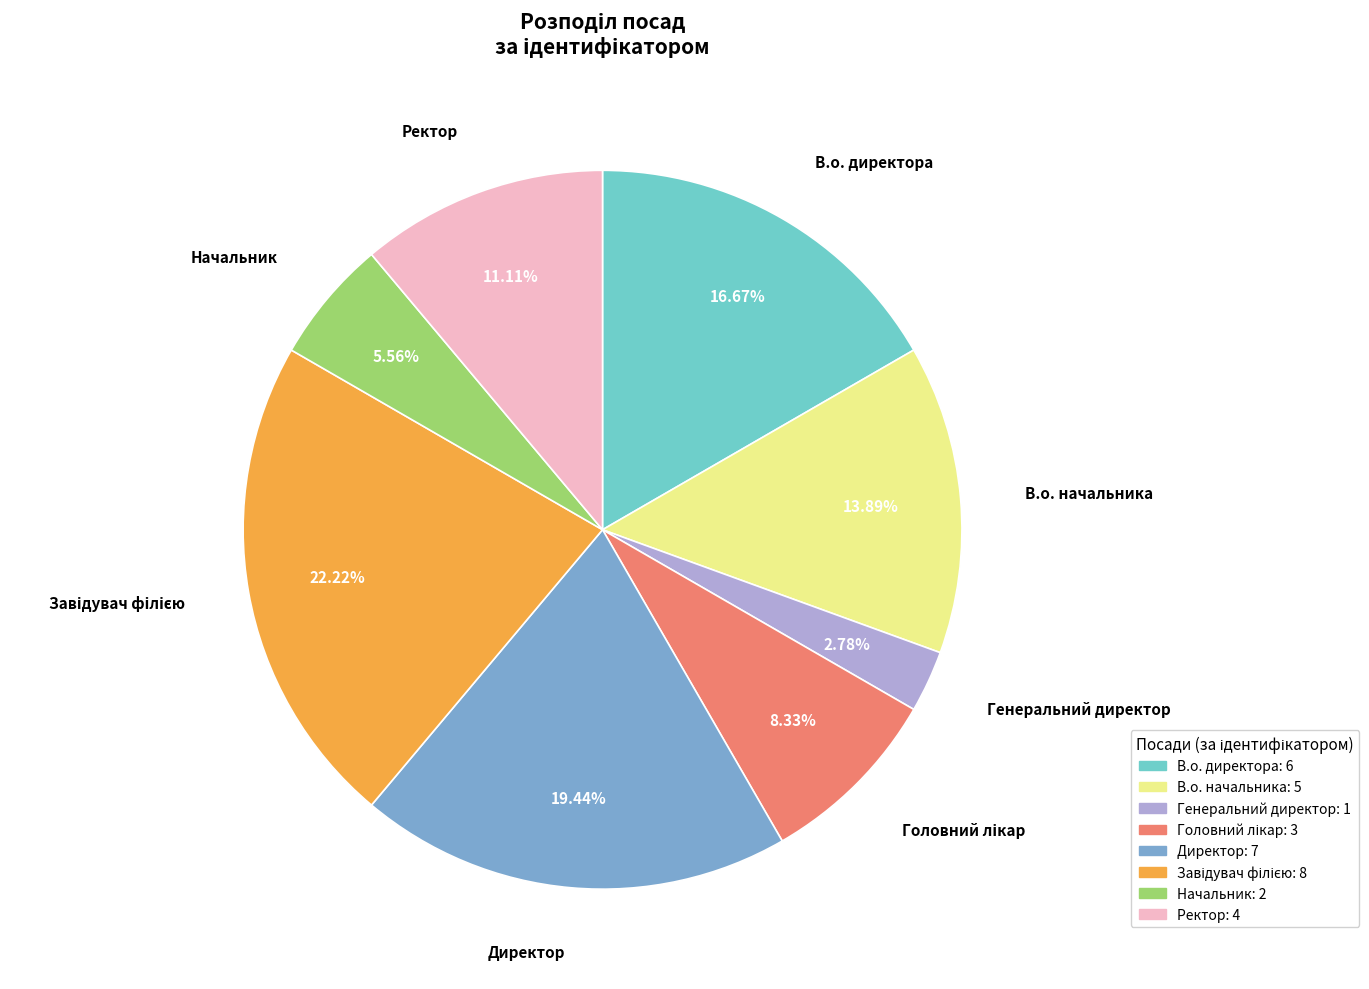

To the nearest percent, what is the combined percentage of В.о. начальника and В.о. директора?

31%